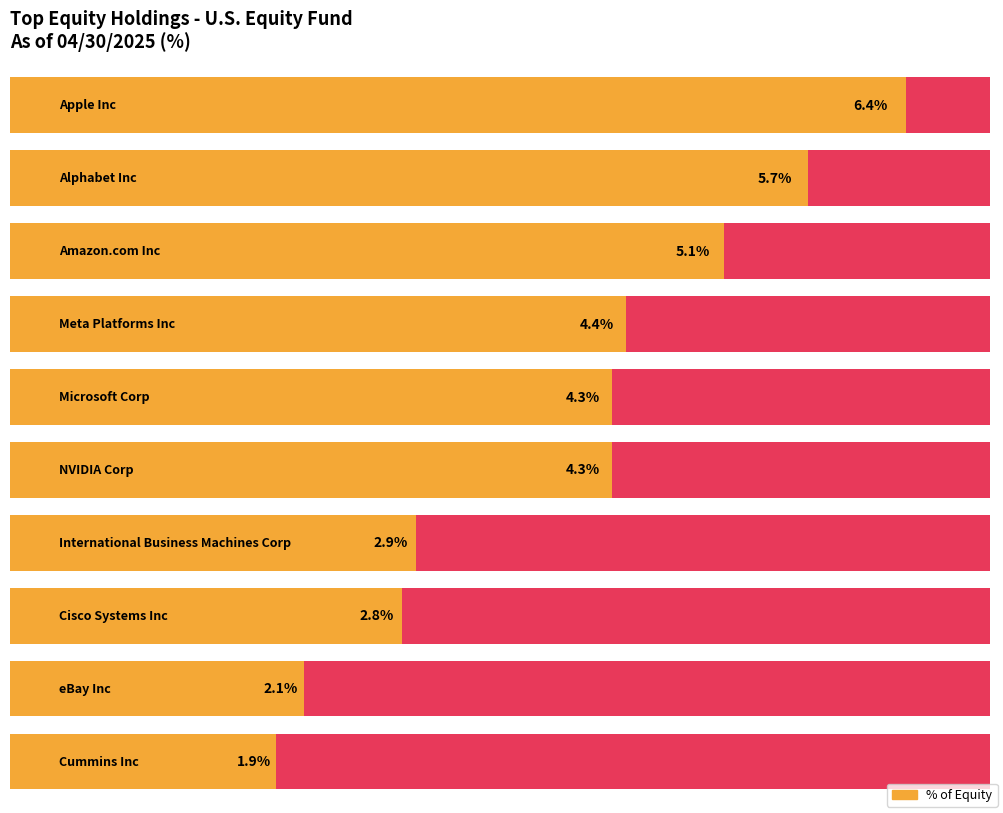

At which category does the chart reach its peak across all series?

Apple Inc